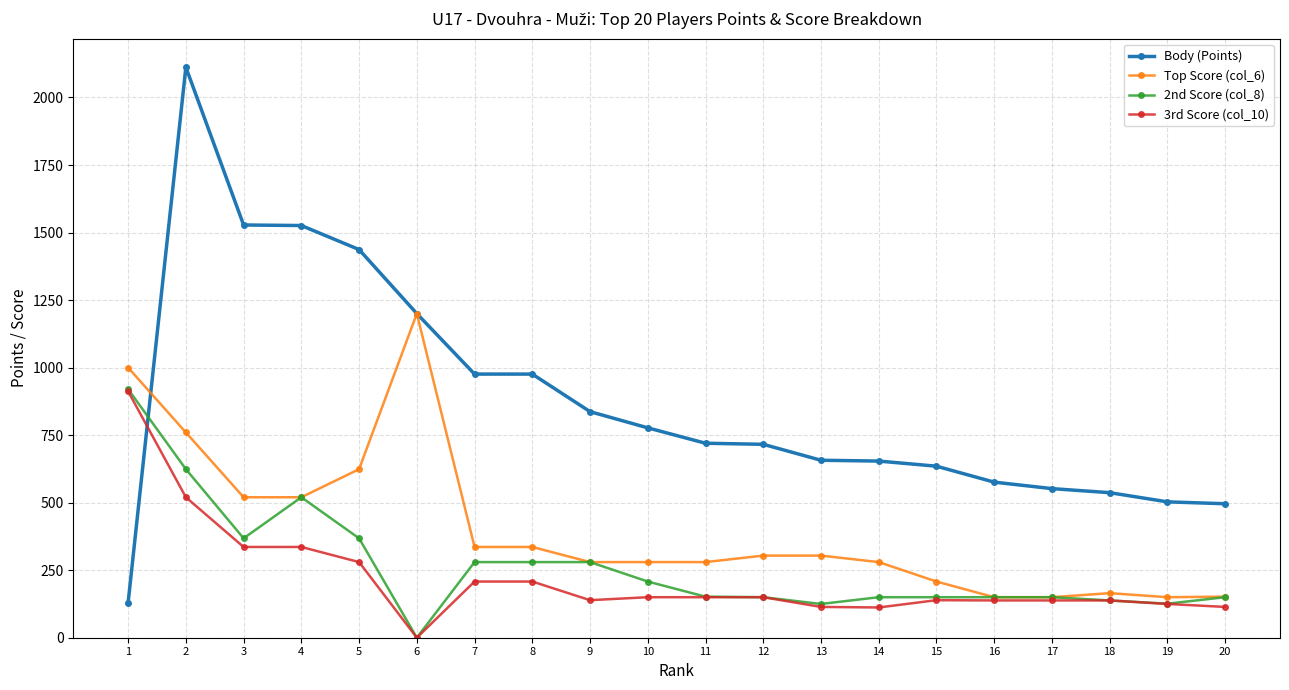

Between 4 and 5, which series saw the biggest shift?

2nd Score (col_8)